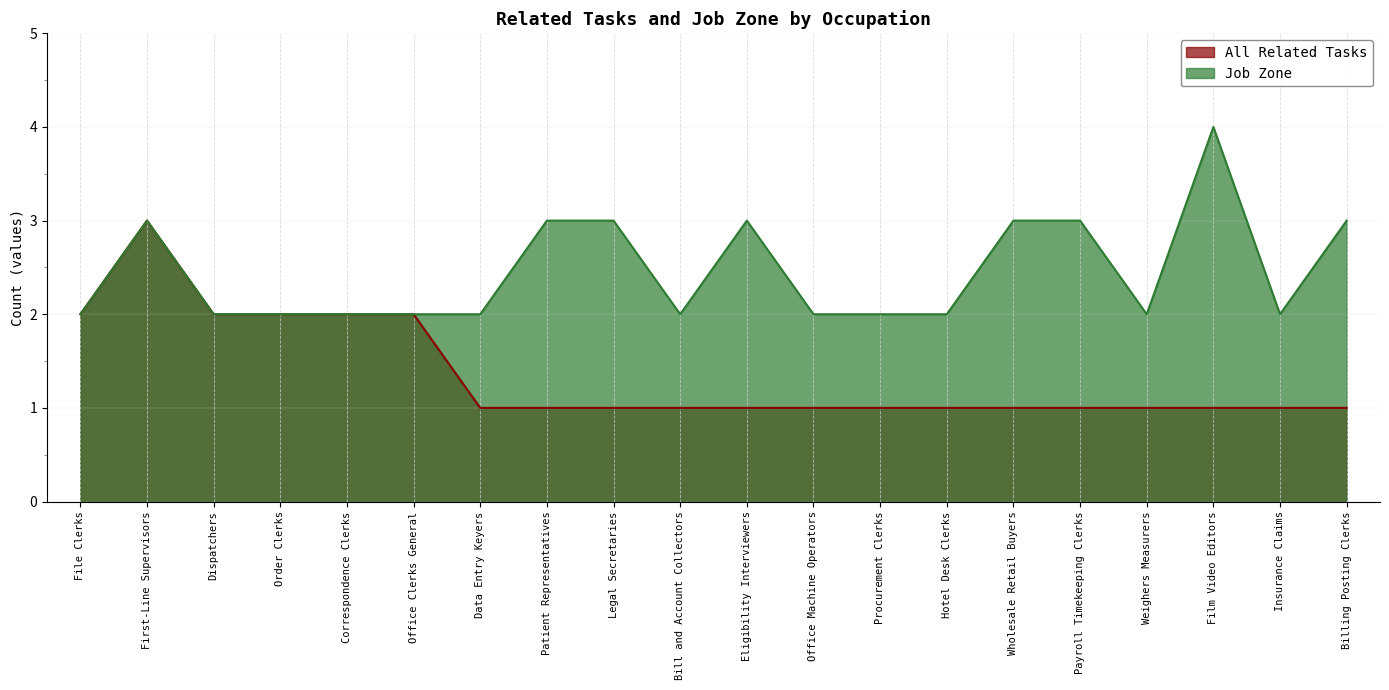

Rank the categories by Job Zone value from highest to lowest.

Film Video Editors, First-Line Supervisors, Patient Representatives, Legal Secretaries, Eligibility Interviewers, Wholesale Retail Buyers, Payroll Timekeeping Clerks, Billing Posting Clerks, File Clerks, Dispatchers, Order Clerks, Correspondence Clerks, Office Clerks General, Data Entry Keyers, Bill and Account Collectors, Office Machine Operators, Procurement Clerks, Hotel Desk Clerks, Weighers Measurers, Insurance Claims